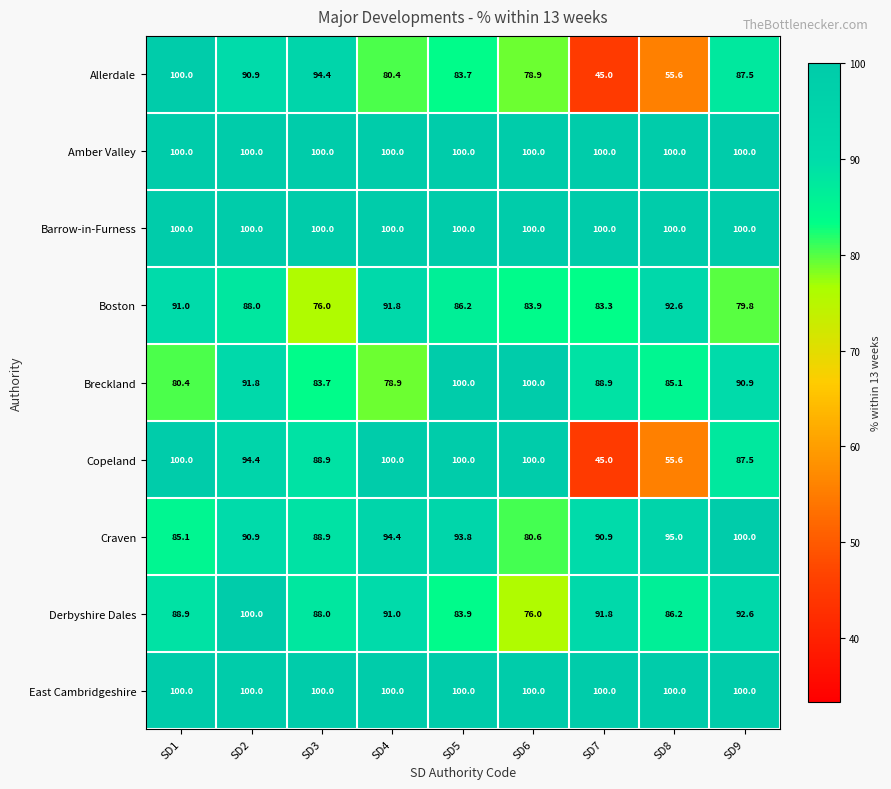

The value of Copeland at SD2 is 94.4. True or false?

True